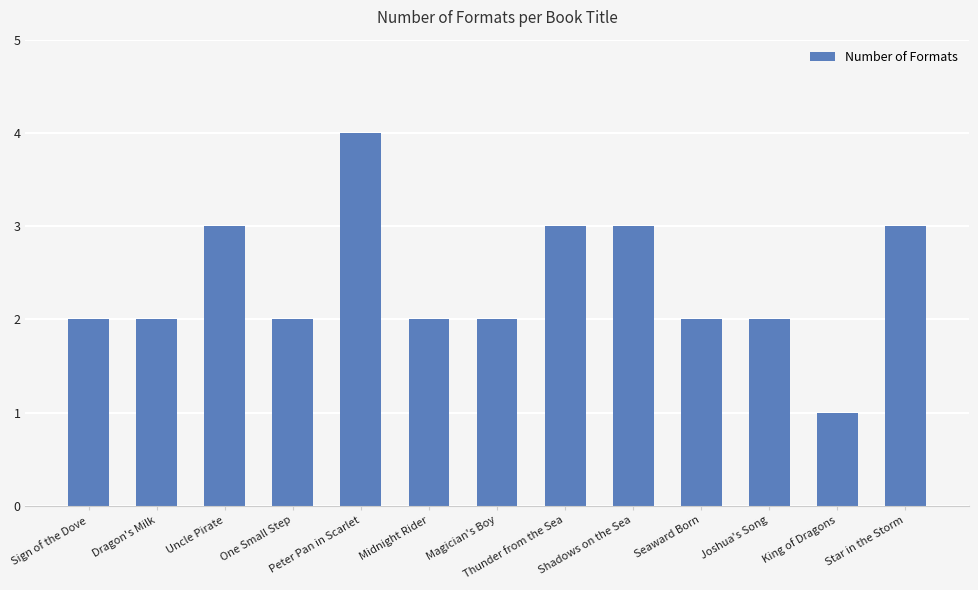

Which has a higher value, Thunder from the Sea or Magician's Boy?

Thunder from the Sea